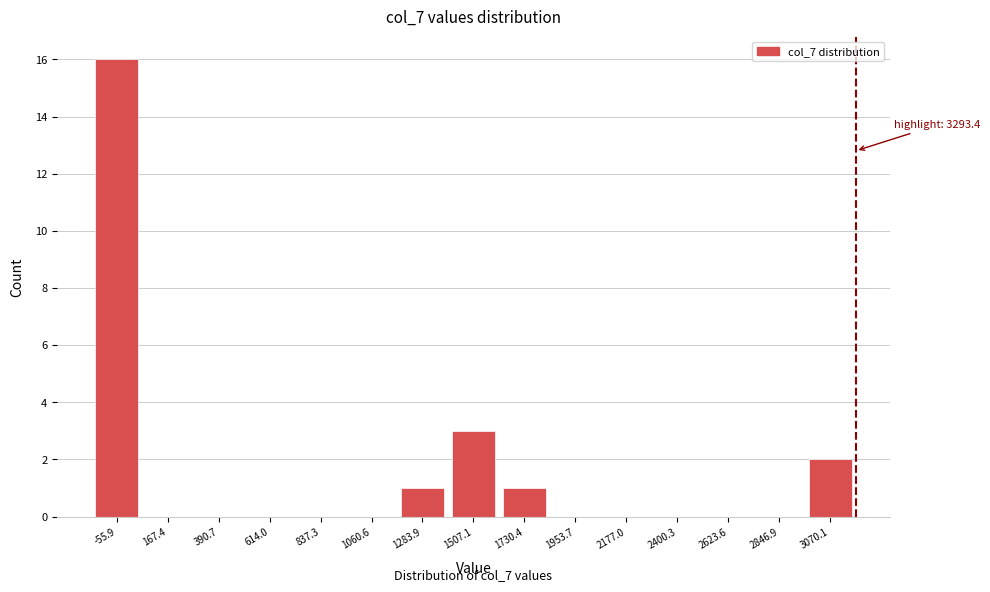

Reading left to right, list all the values displayed in this chart.

-55.9=16	167.4=0	390.7=0	614.0=0	837.3=0	1060.6=0	1283.9=1	1507.1=3	1730.4=1	1953.7=0	2177.0=0	2400.3=0	2623.6=0	2846.9=0	3070.1=2